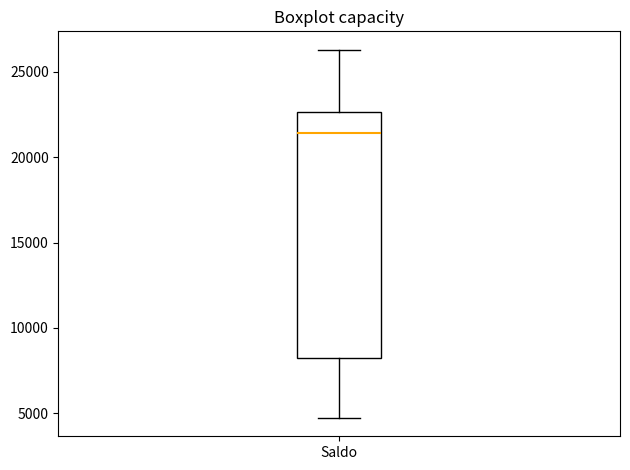

Where does the lower whisker of the box for Saldo end on the y-axis? The values are not printed on the chart, so give them approximately, as read against the axis.

4500